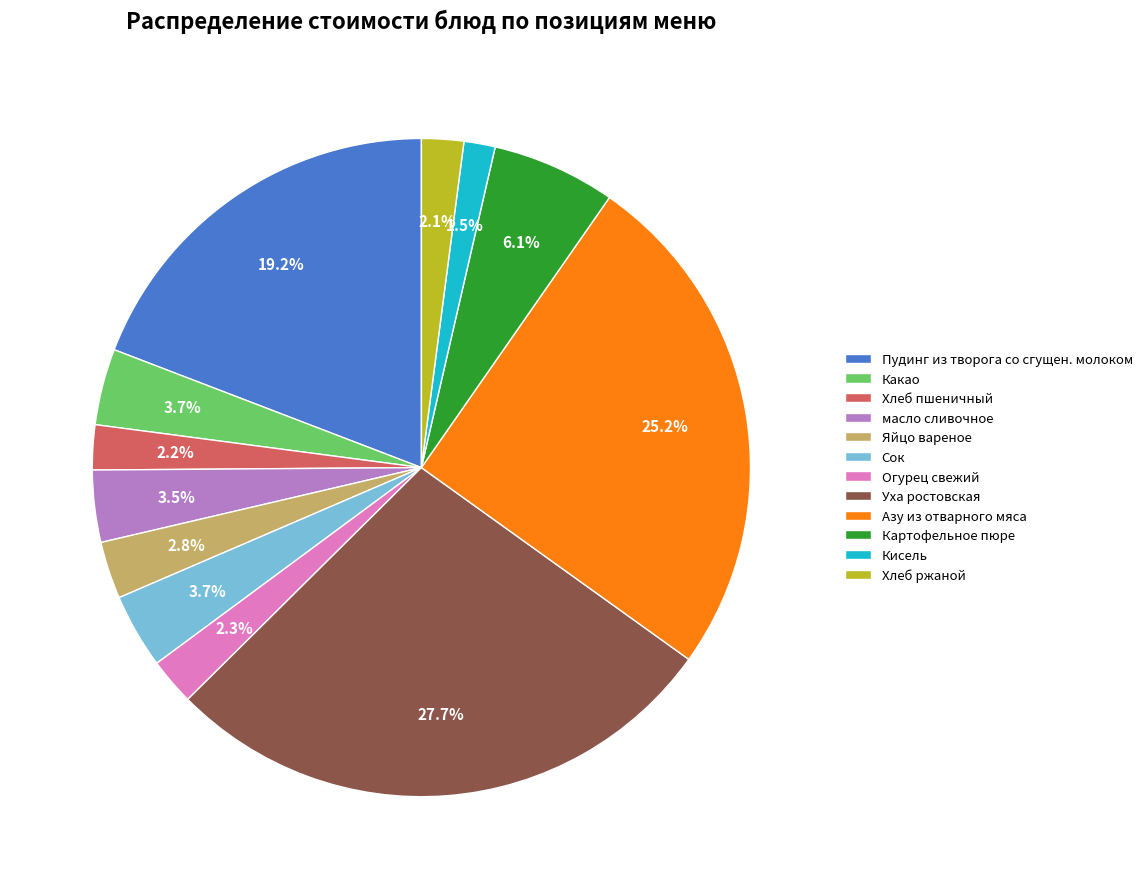

What percentage do Яйцо вареное and Огурец свежий together represent?

5.1%